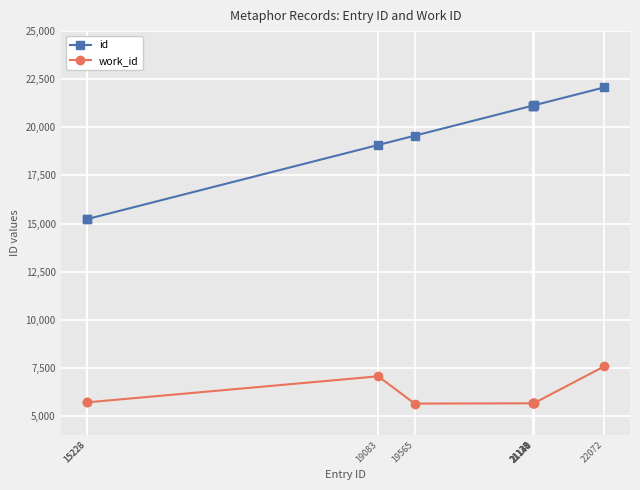

True or false: work_id has more than 0 points higher than both neighbors.

True